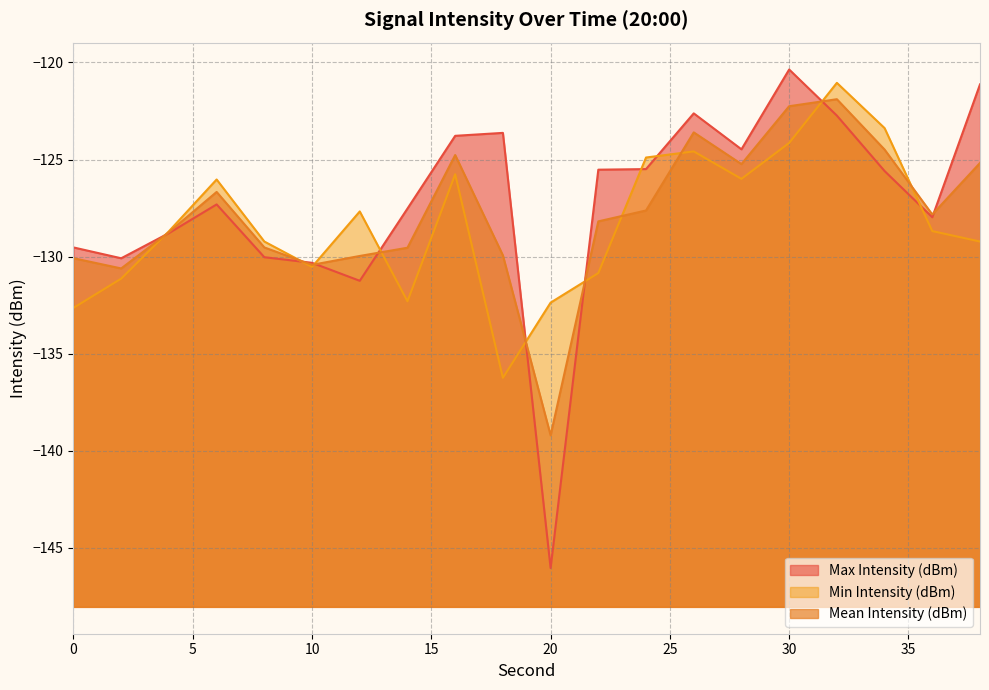

What is the greatest value displayed?

-120.4